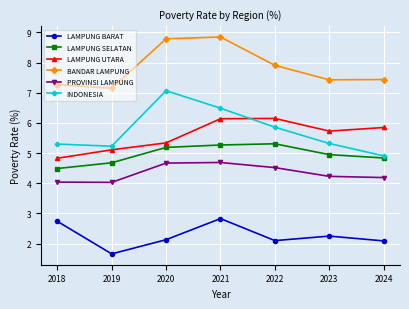

Between 2019 and 2020, which series saw the biggest shift?

INDONESIA